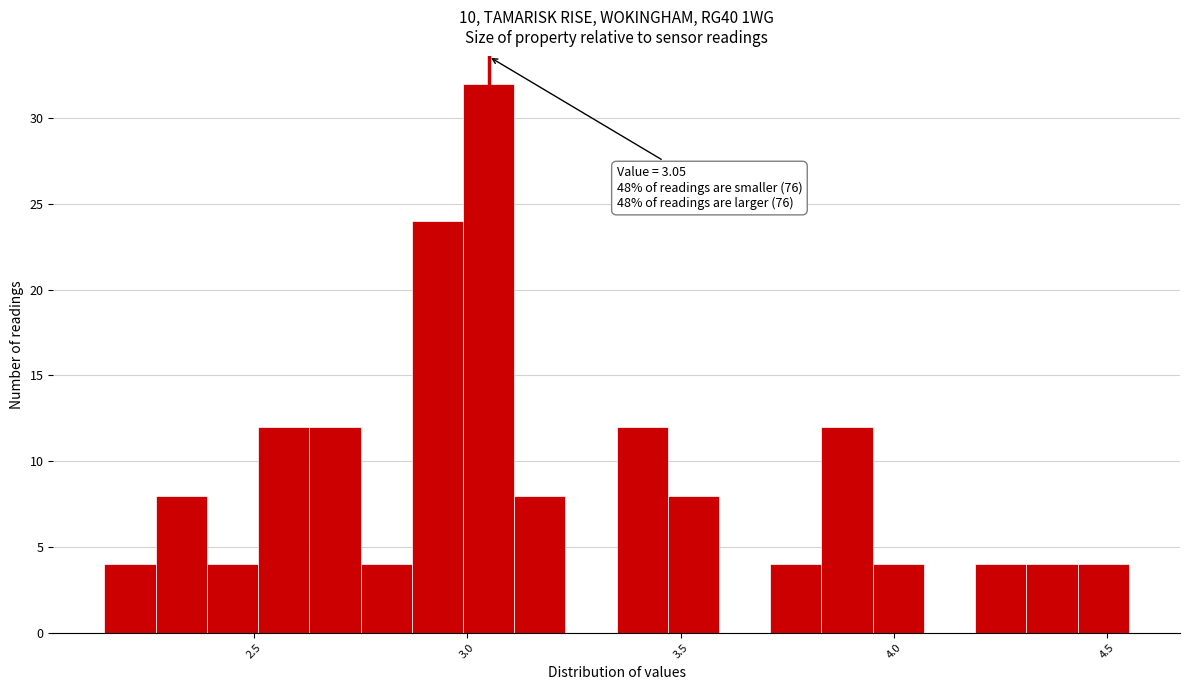

Read against the x-axis, roughly where is the centre of the tallest bar?

3.05